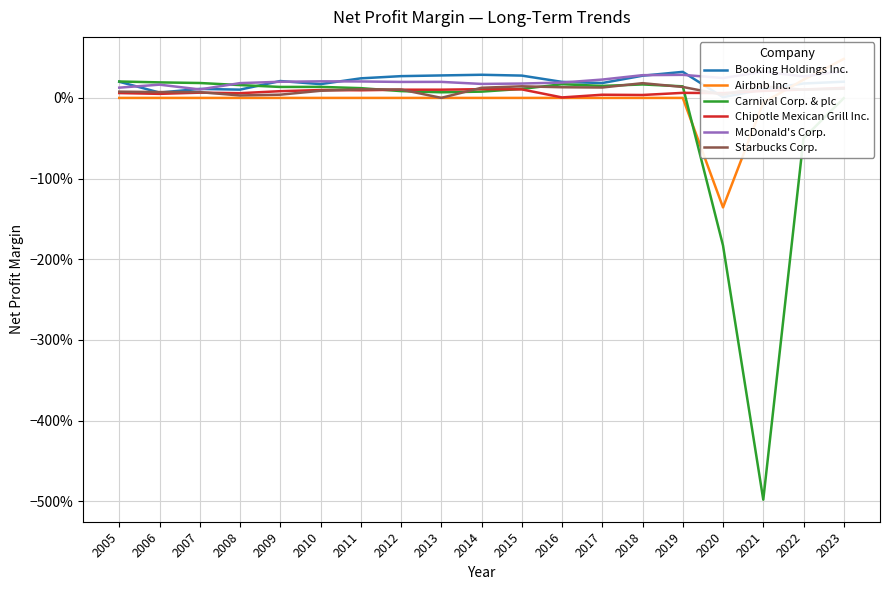

Count the number of data series in this chart.

6